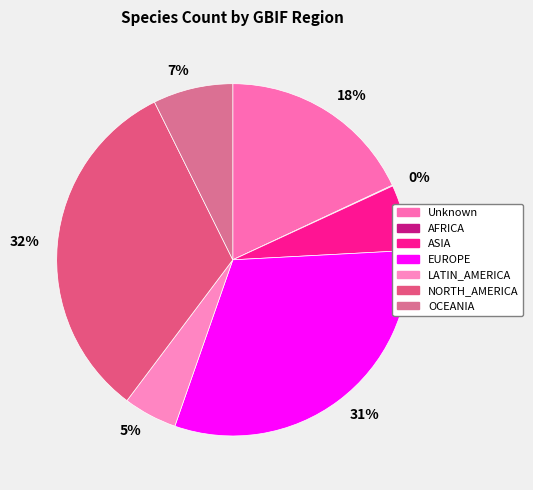

To the nearest percent, what percentage of the pie is 5%?

5%